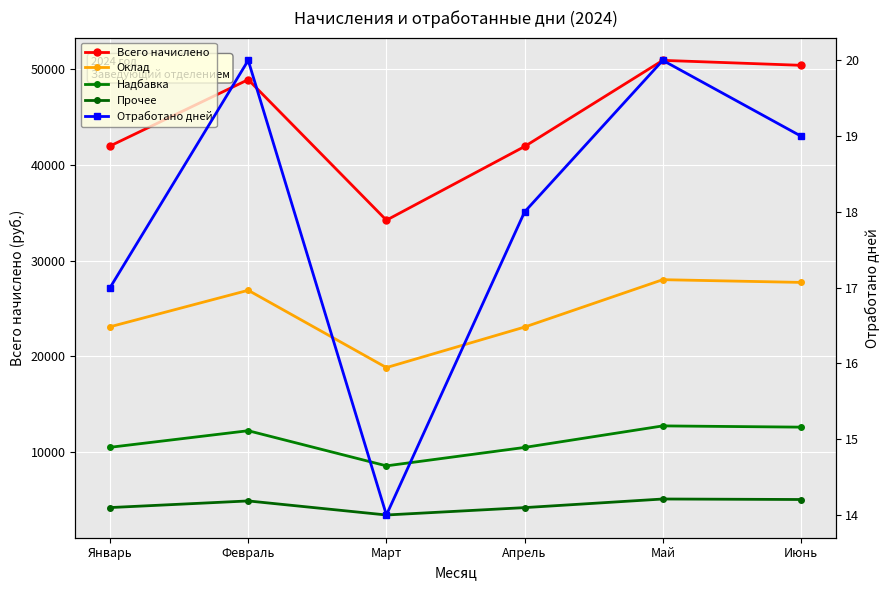

True or false: Прочее and Оклад cross at least once.

False